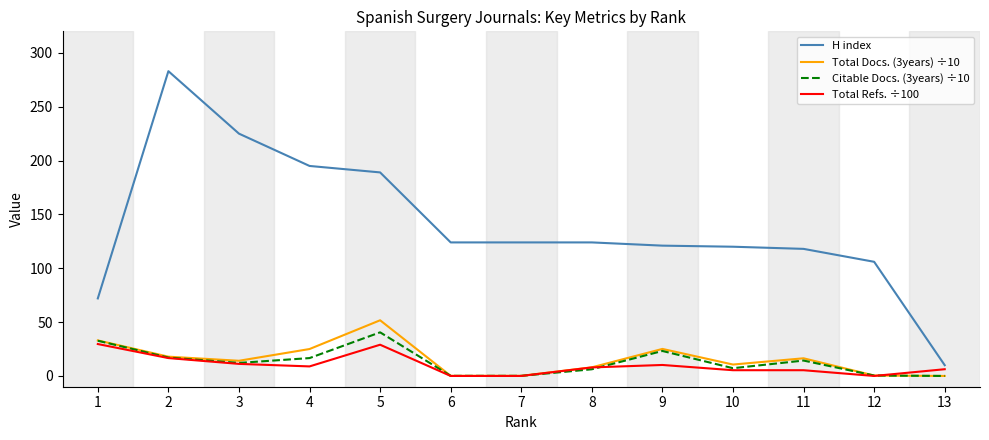

The value of Total Refs. ÷100 at 12 is 0.0. True or false?

True